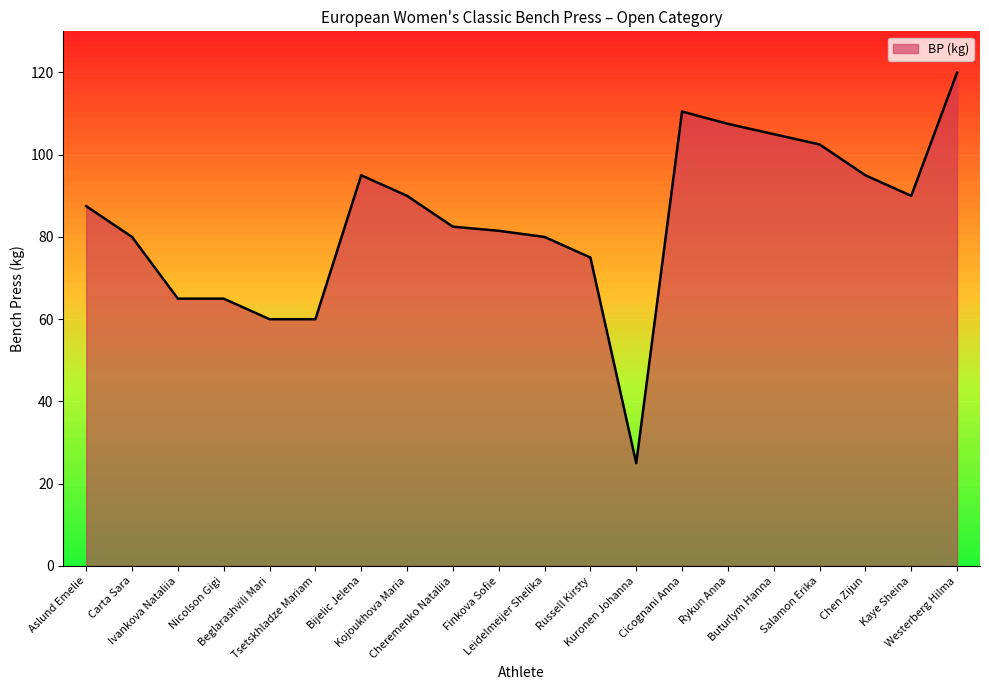

How many lines are shown in the chart?

1